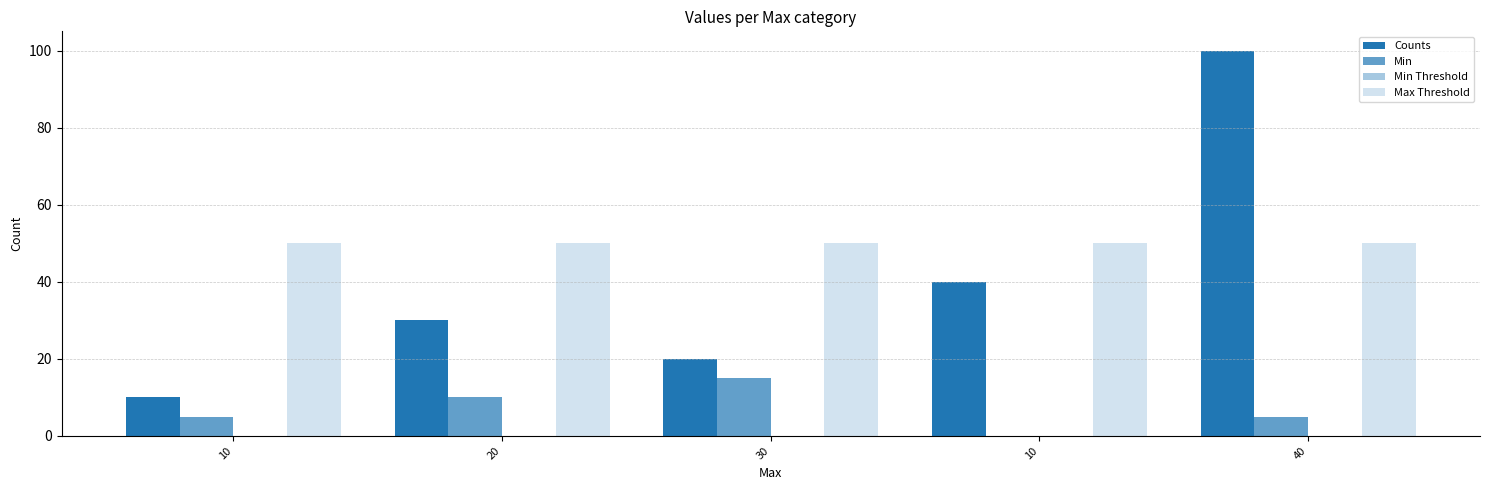

What is the total value across all series at 40?

155